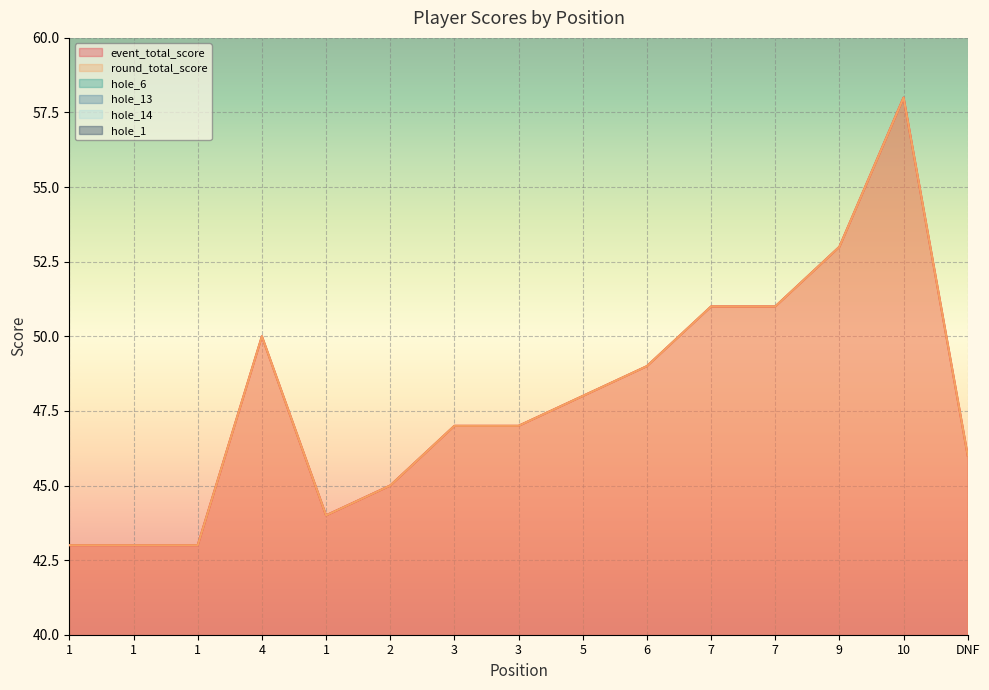

What is the sum of all event_total_score values?

718